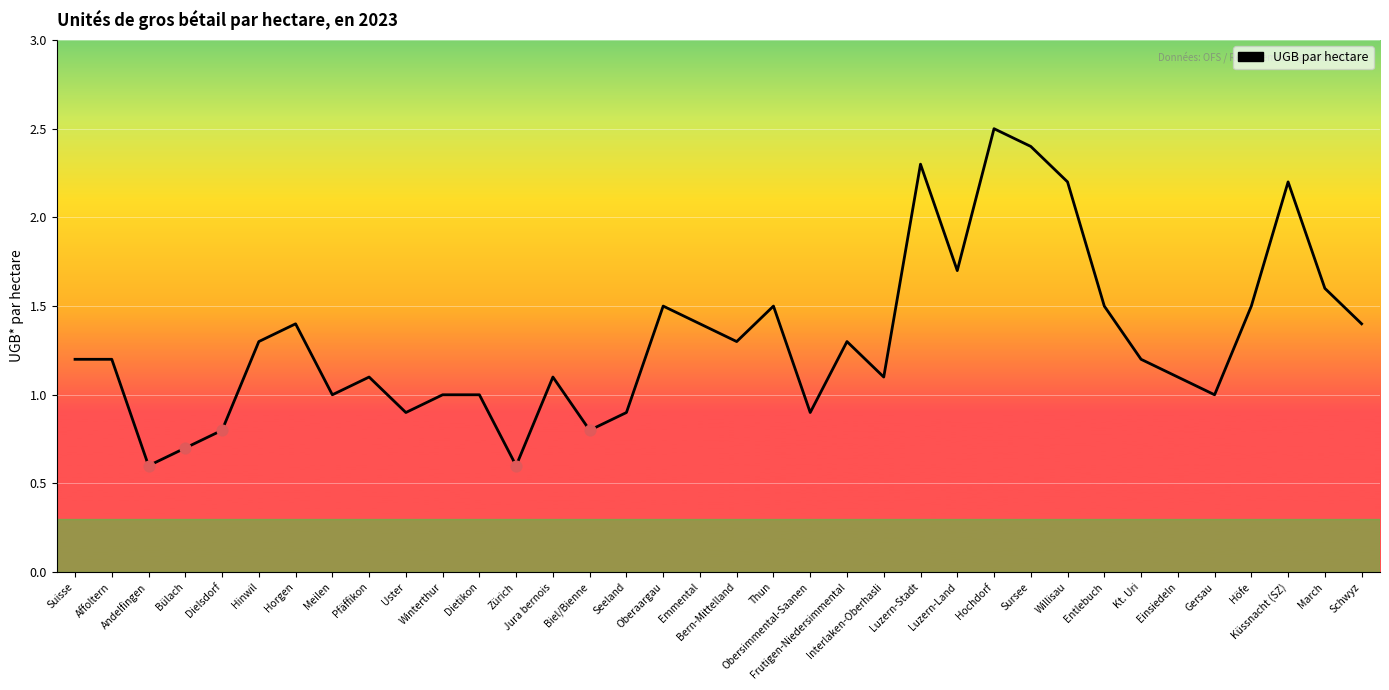

Between Einsiedeln and Affoltern, which is larger?

Affoltern